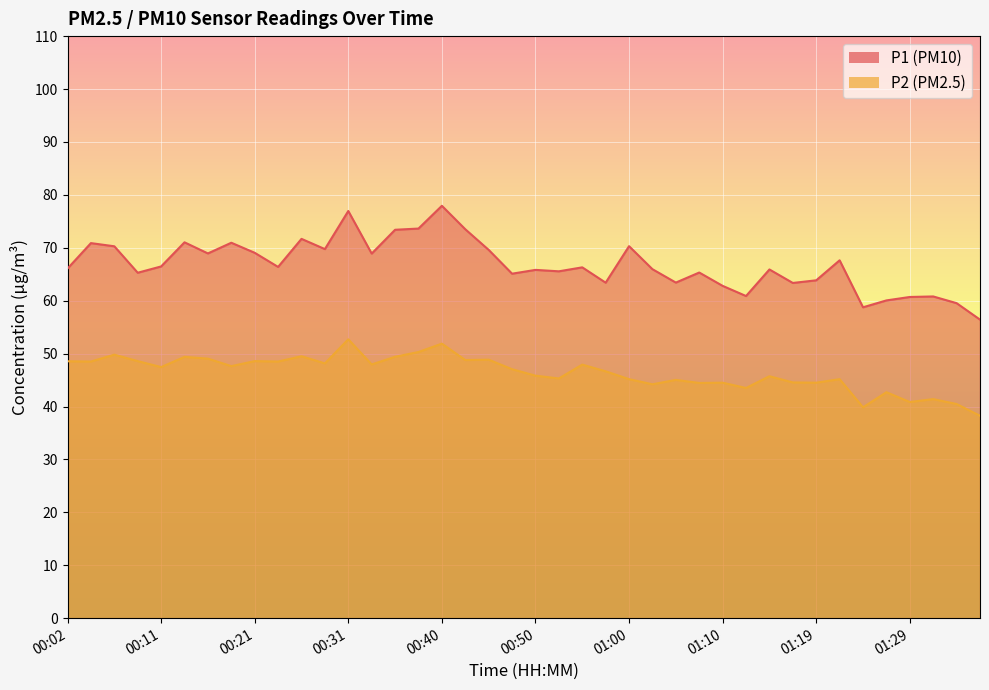

Rank the series by their average value, from lowest to highest.

P2, P1